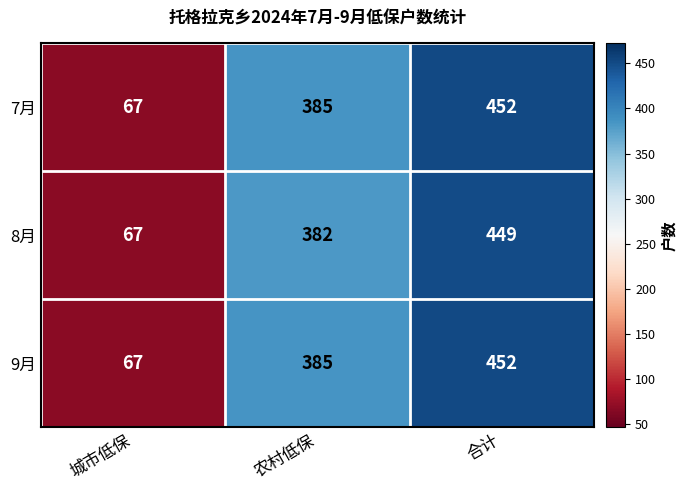

At which category does the chart reach its minimum across all series?

城市低保